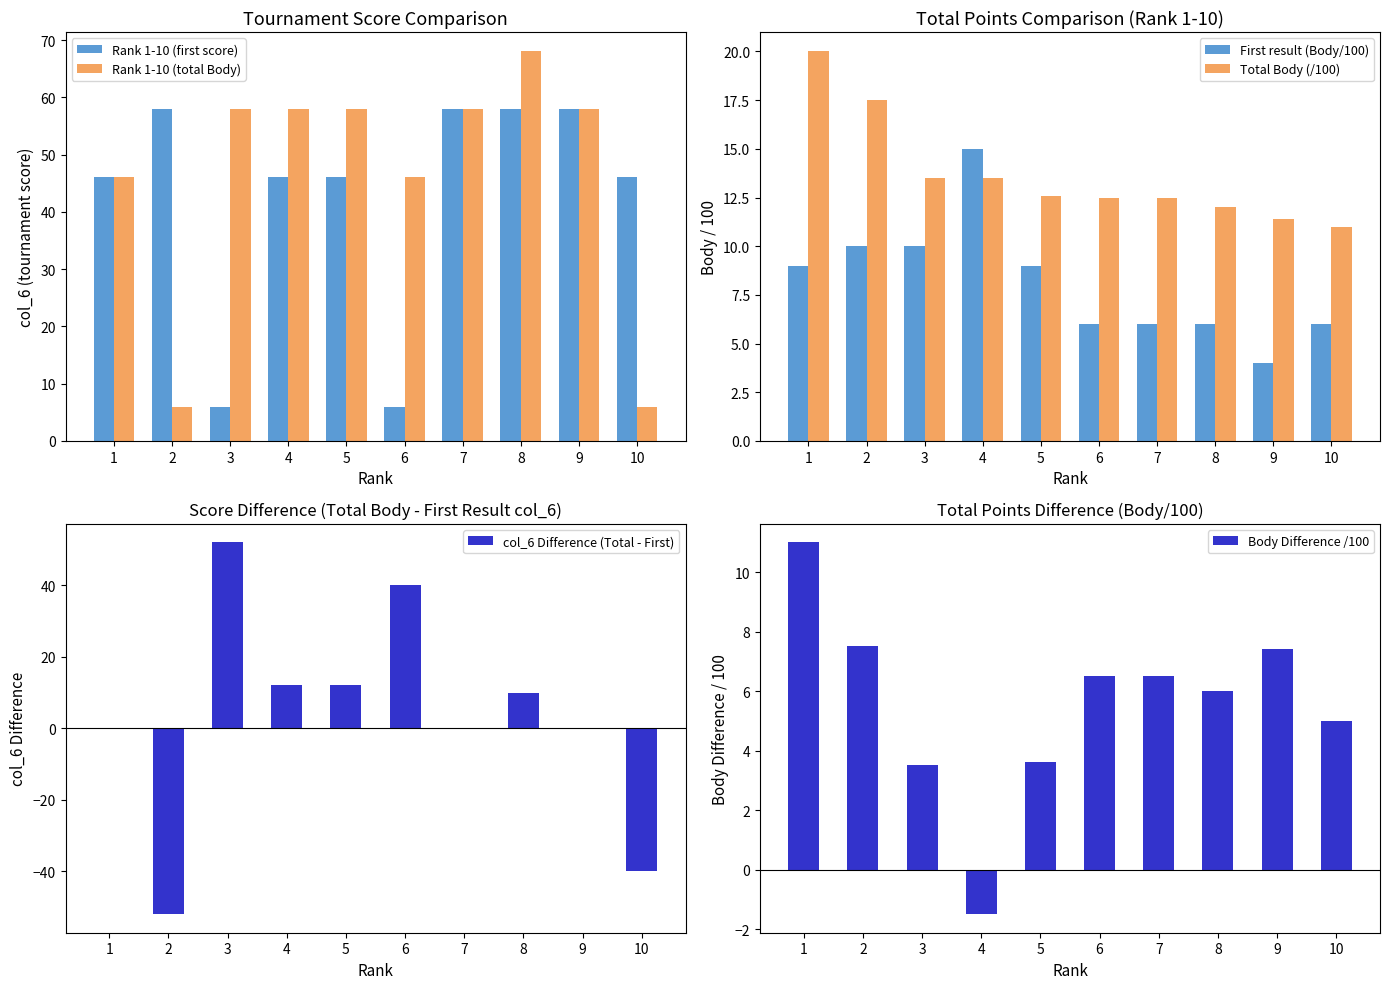

At how many categories does at least one series exceed -40?

10